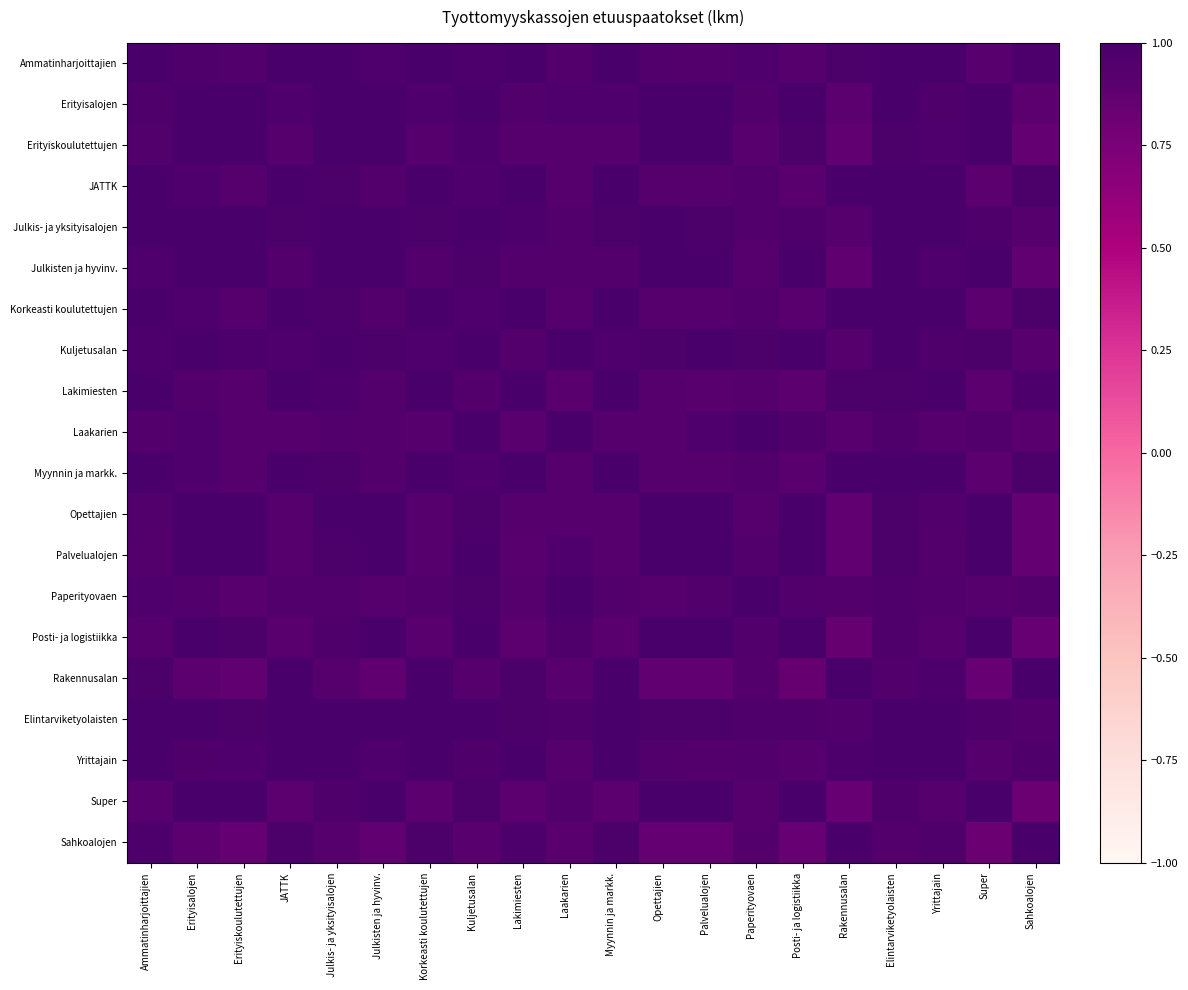

Count the number of data series in this chart.

20